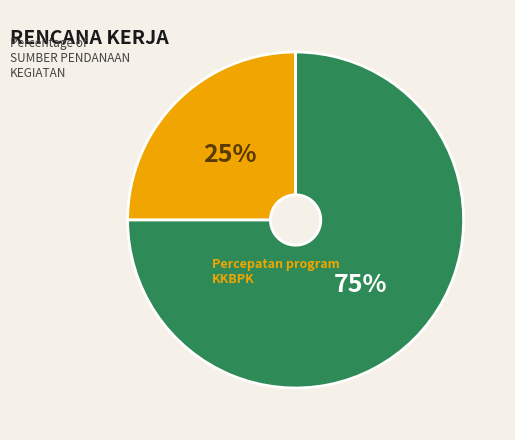

To the nearest percent, what is the difference between the largest and smallest slice percentages?

50%